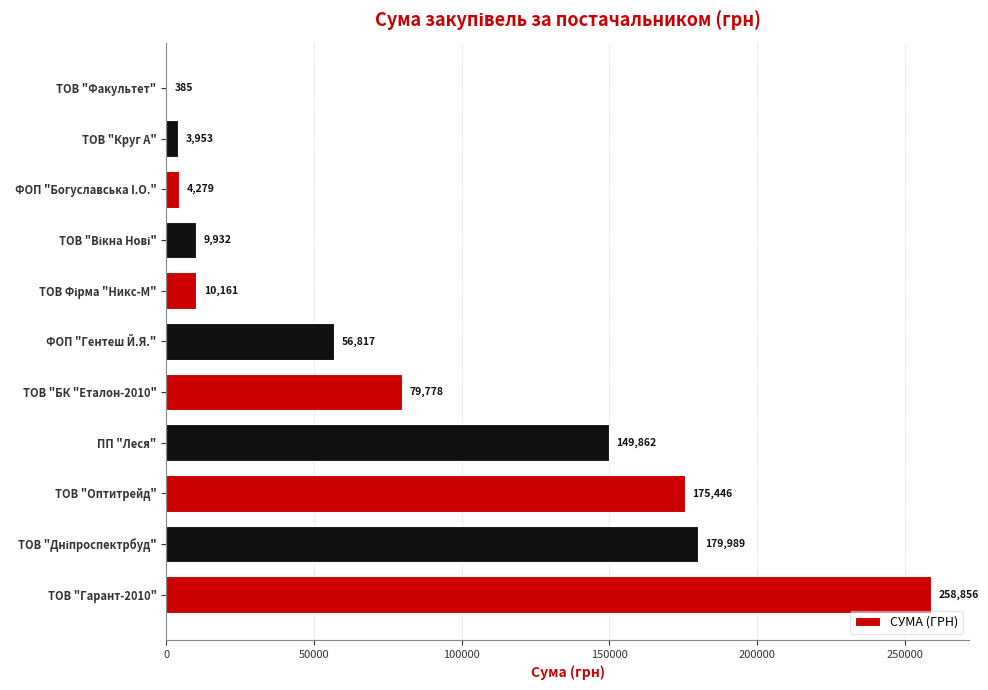

What is the ratio of the value at ТОВ "Оптитрейд" to the value at ТОВ "Круг А"?

44.4